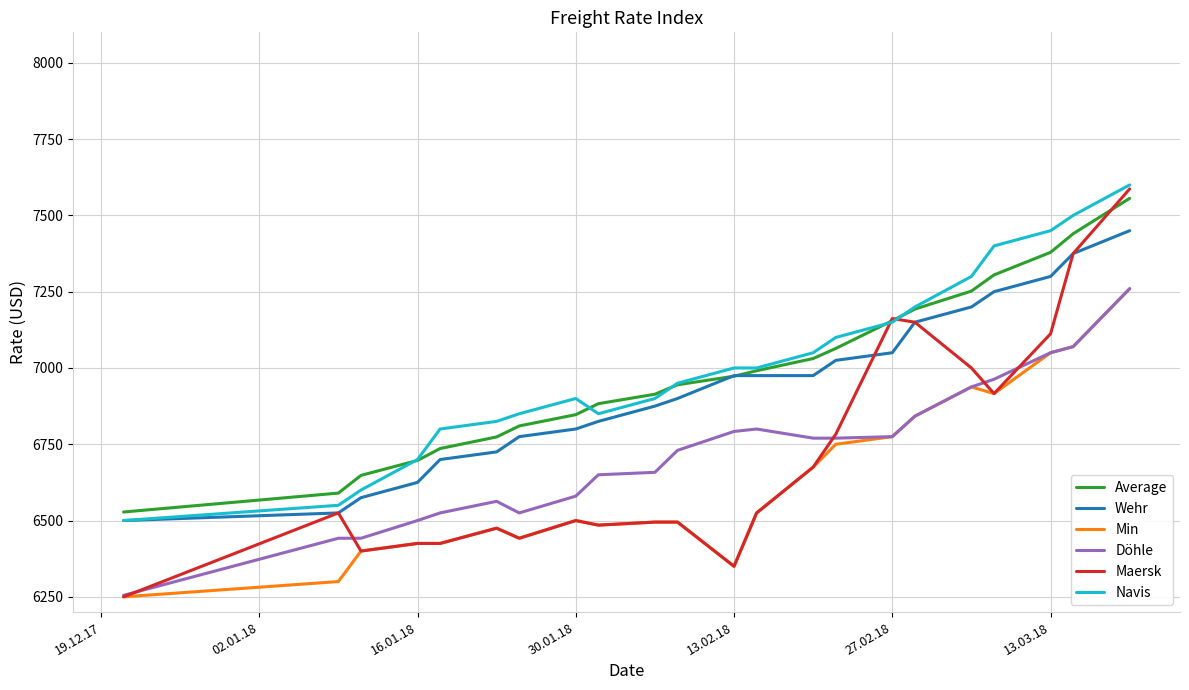

True or false: Average and Döhle intersect in this chart.

False